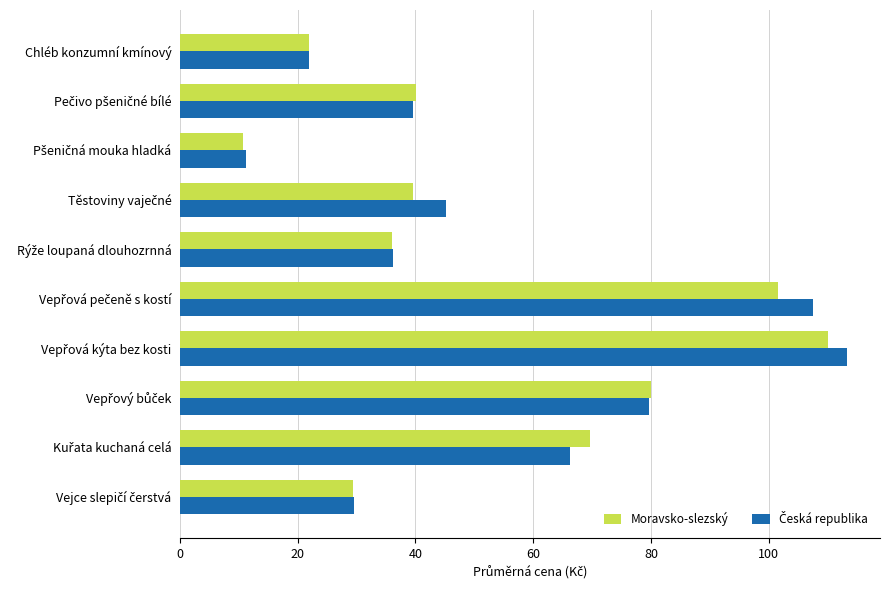

What is the minimum value for Moravsko-slezský?

10.7